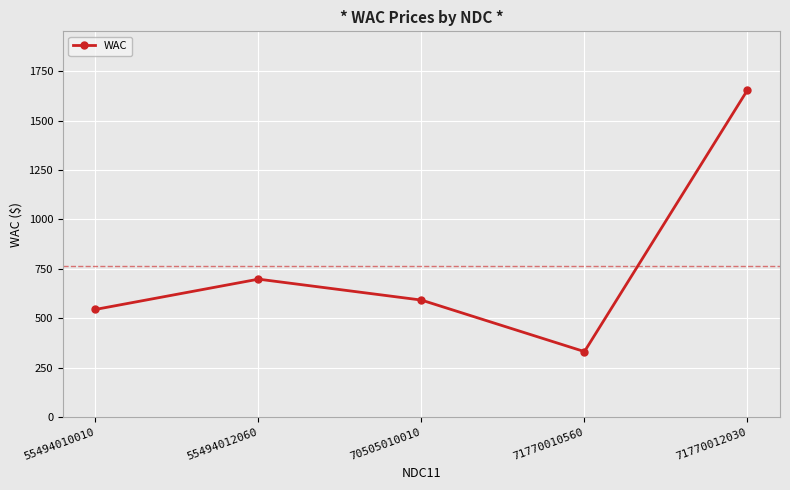

What is the sum of the values at 70505010010 and 71770012030?

2244.9